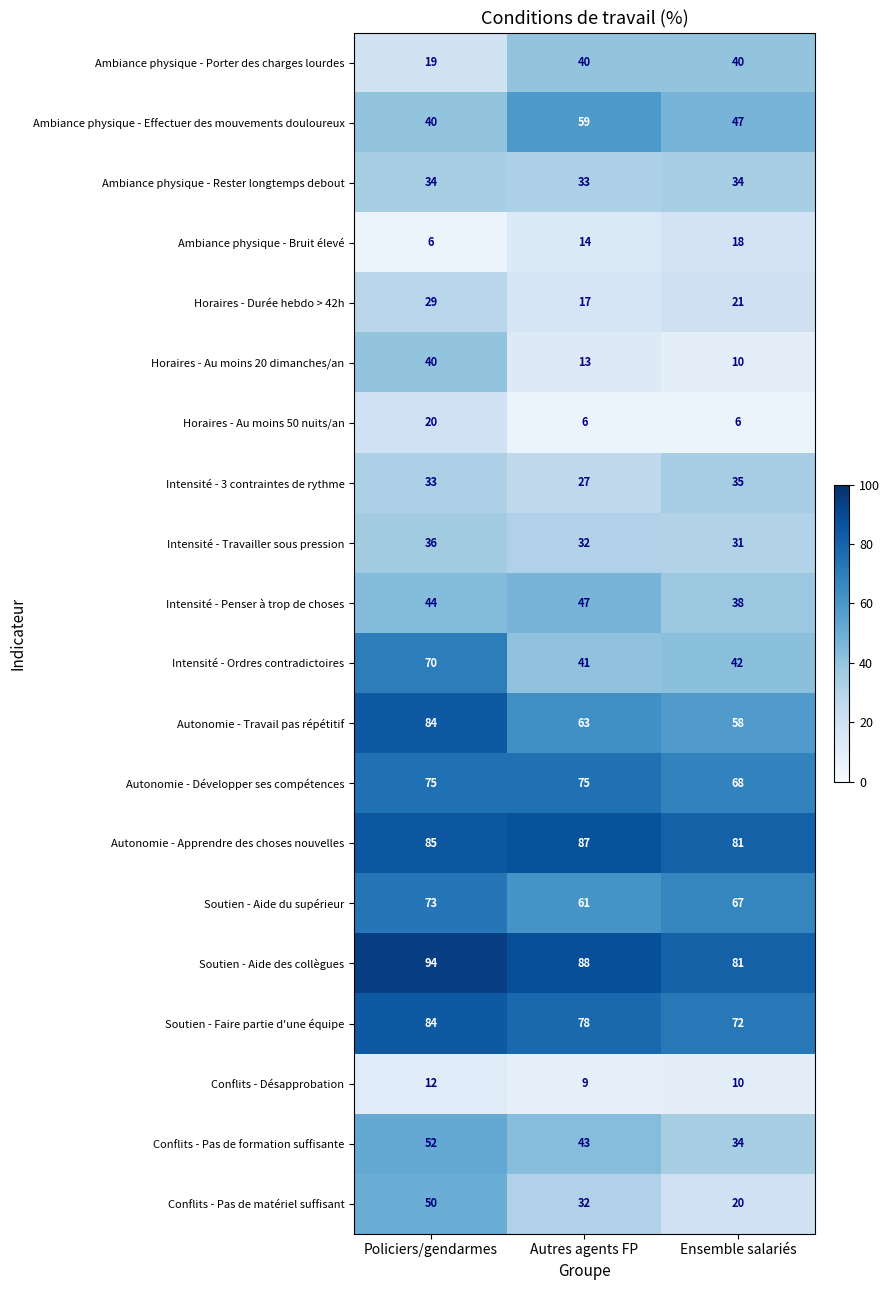

Rank the categories by Conflits - Désapprobation value from lowest to highest.

Autres agents FP, Ensemble salariés, Policiers/gendarmes